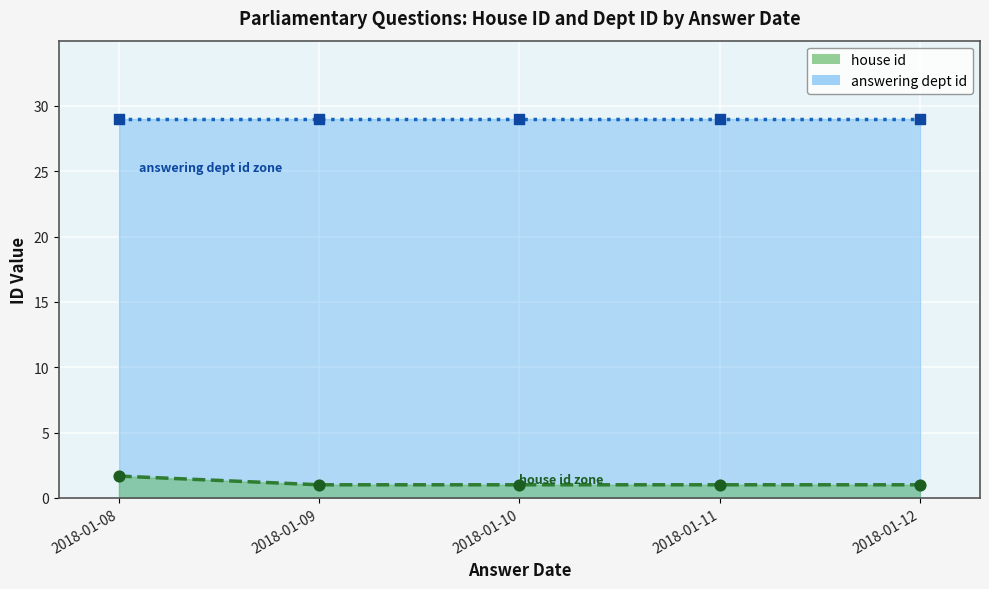

At which category is the sum across all series the highest?

2018-01-08